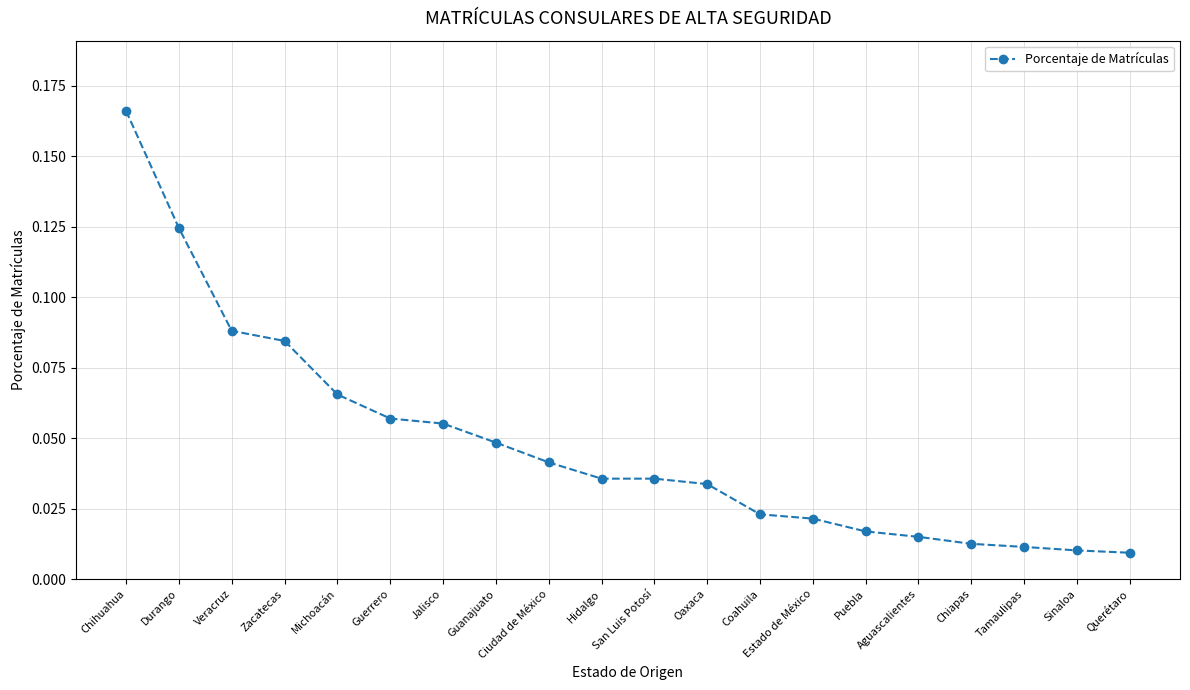

Between Puebla and Zacatecas, which is larger?

Zacatecas